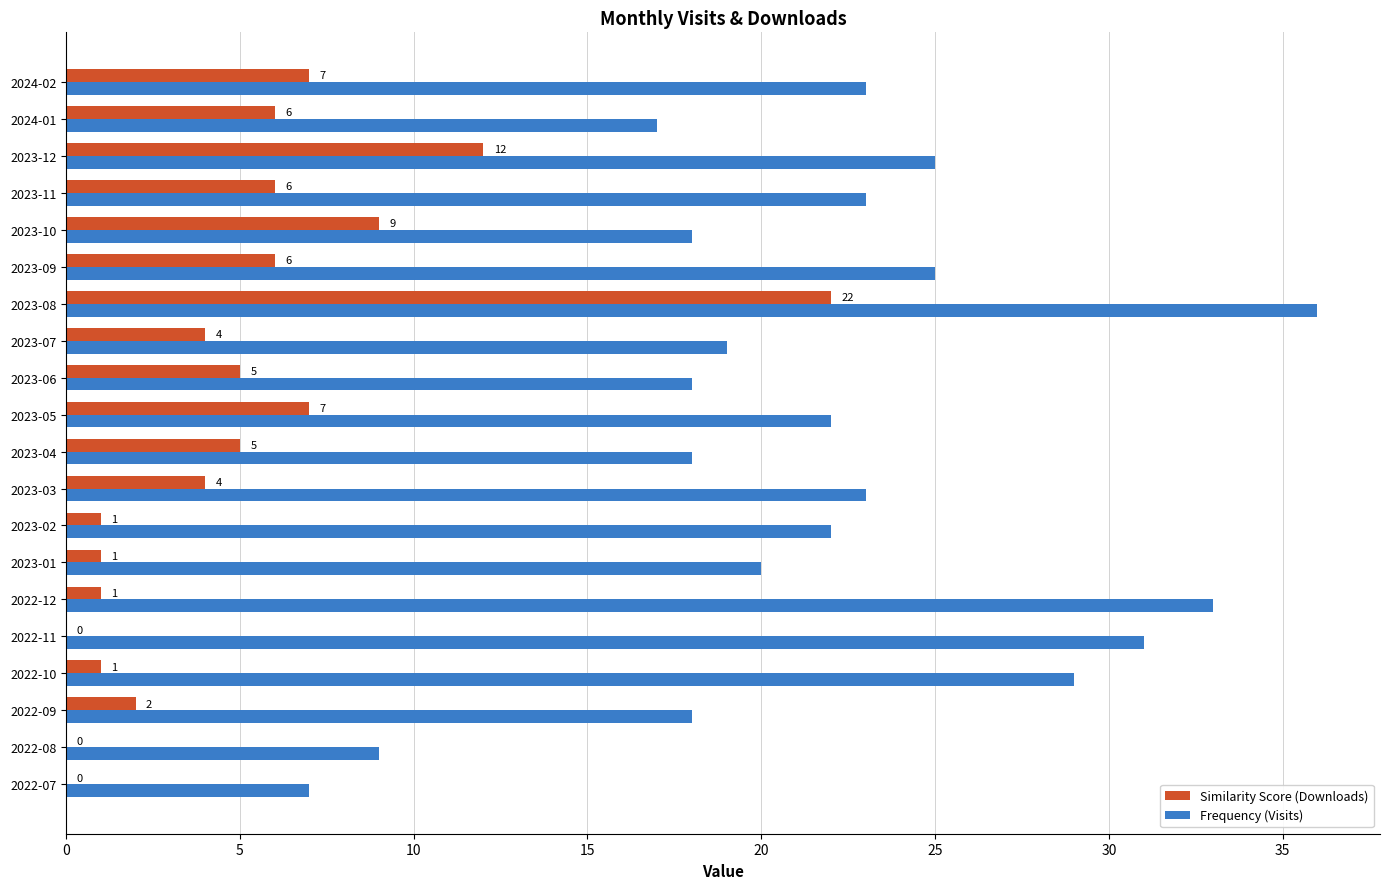

What is the greatest value displayed?

36